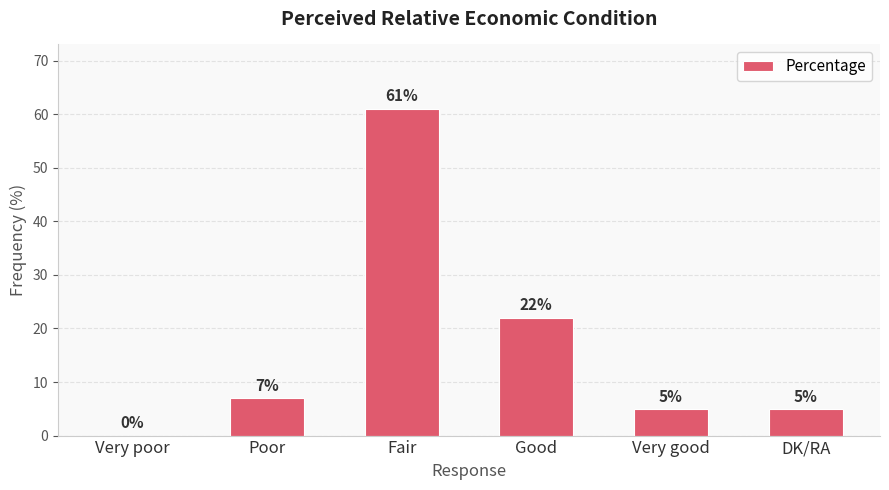

At which category does the chart reach its peak across all series?

Fair